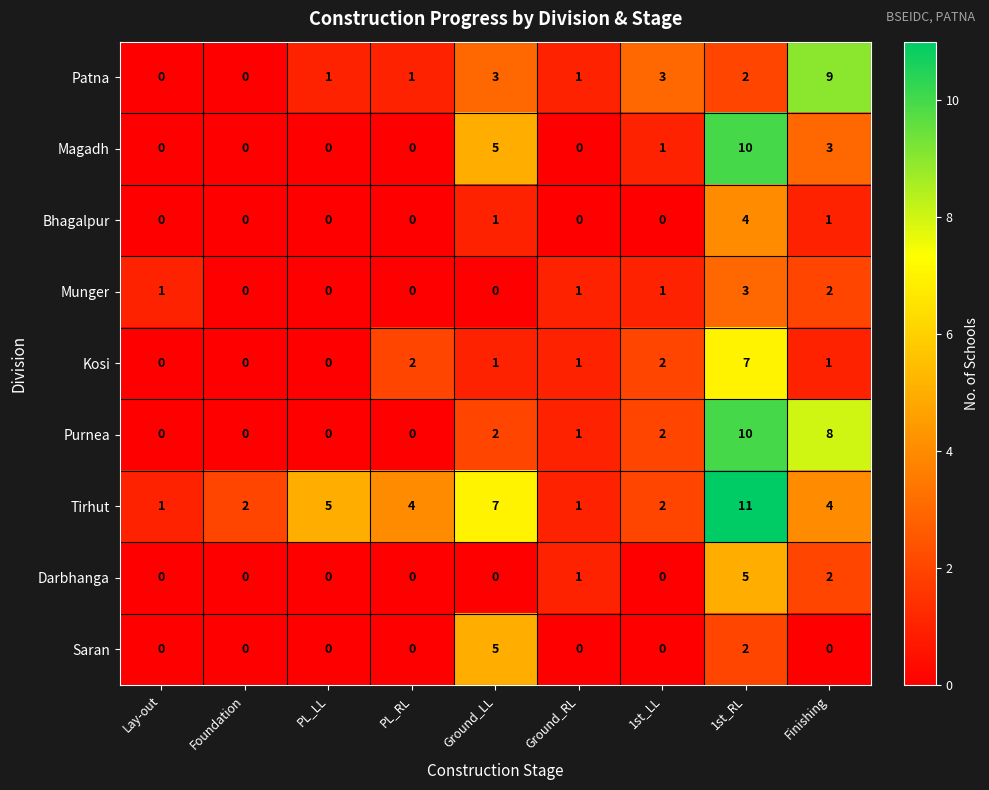

Which series has the largest total across all categories?

Tirhut